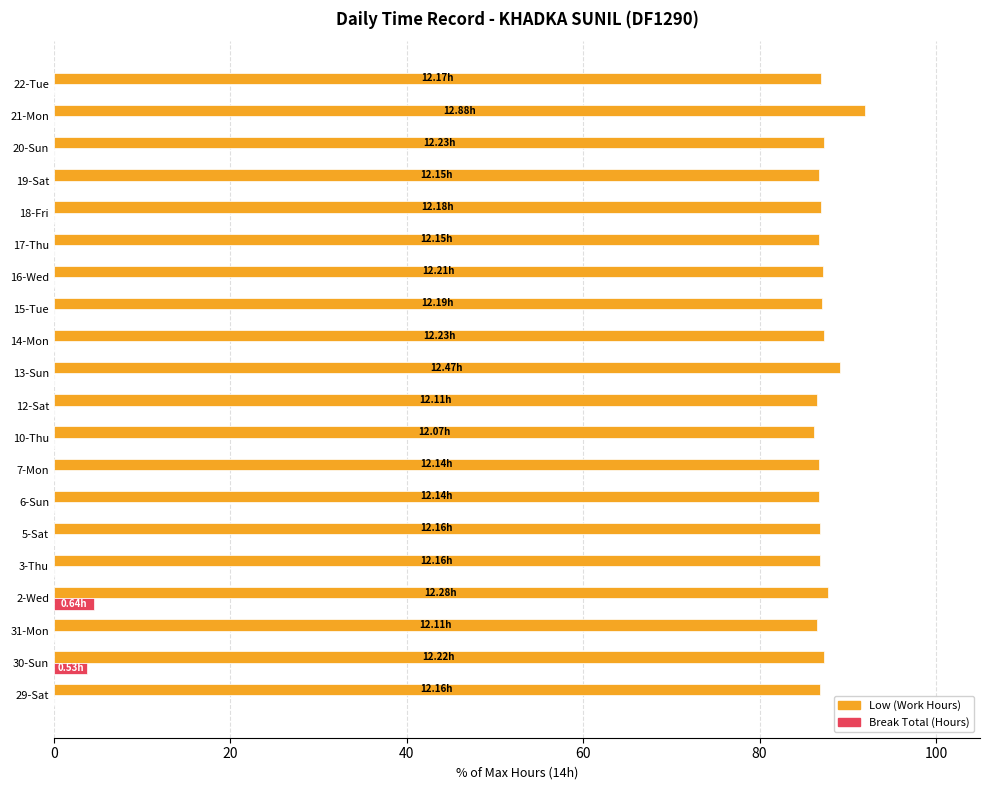

Which series has the largest total across all categories?

Low (Work Hours)